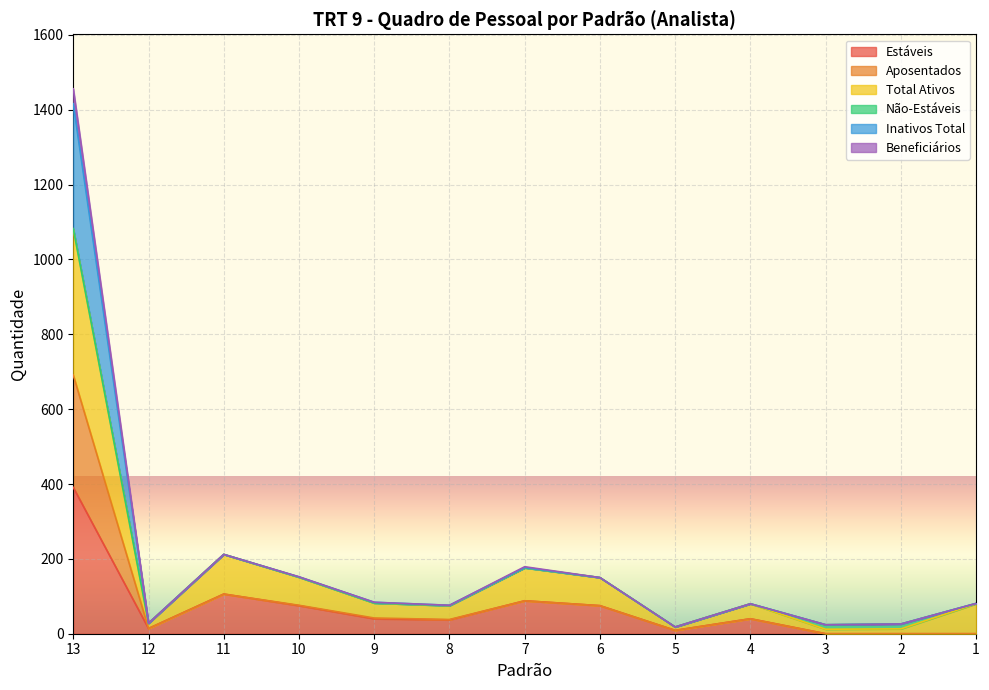

At which category is the sum across all series the highest?

13